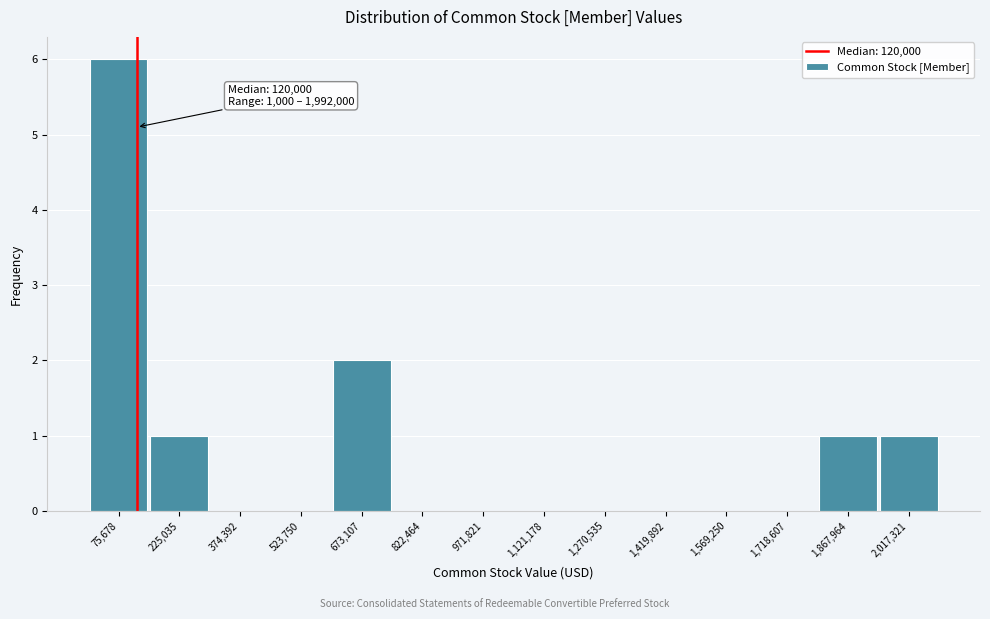

Over which range of the x-axis is the bar tallest?

0 to 160000